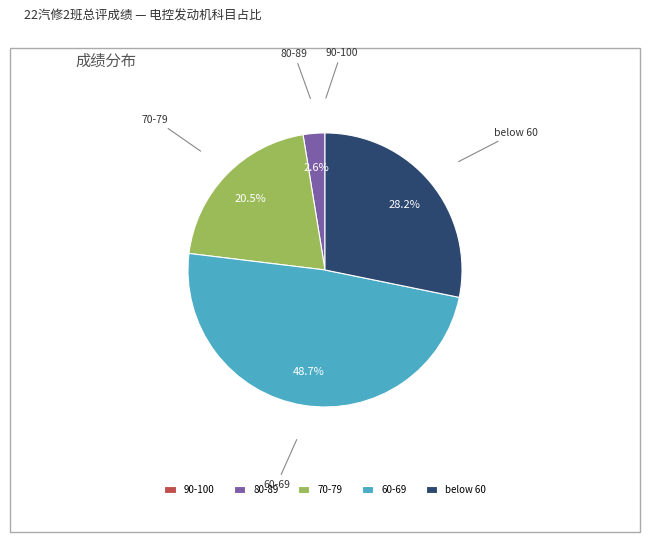

Which category has the biggest portion of the pie?

60-69